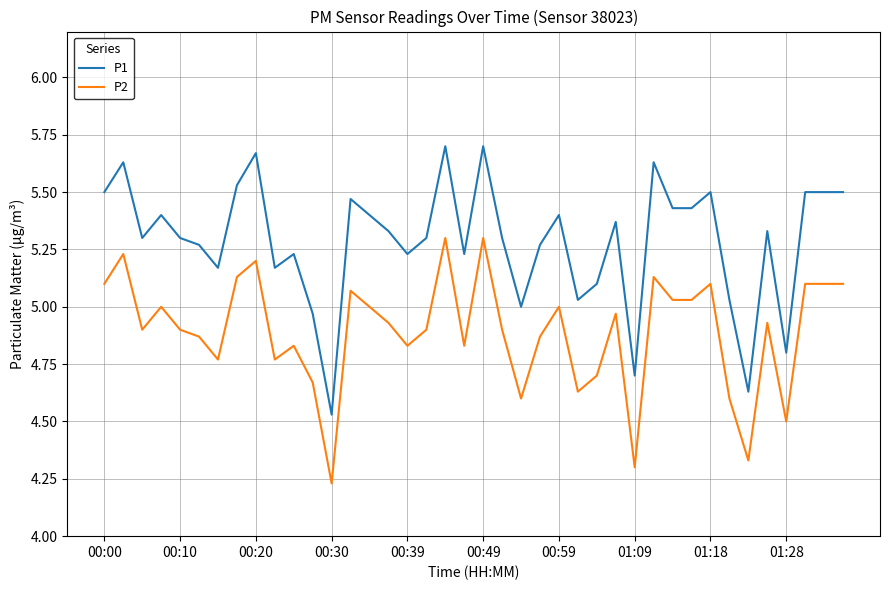

True or false: P2 and P1 intersect in this chart.

False